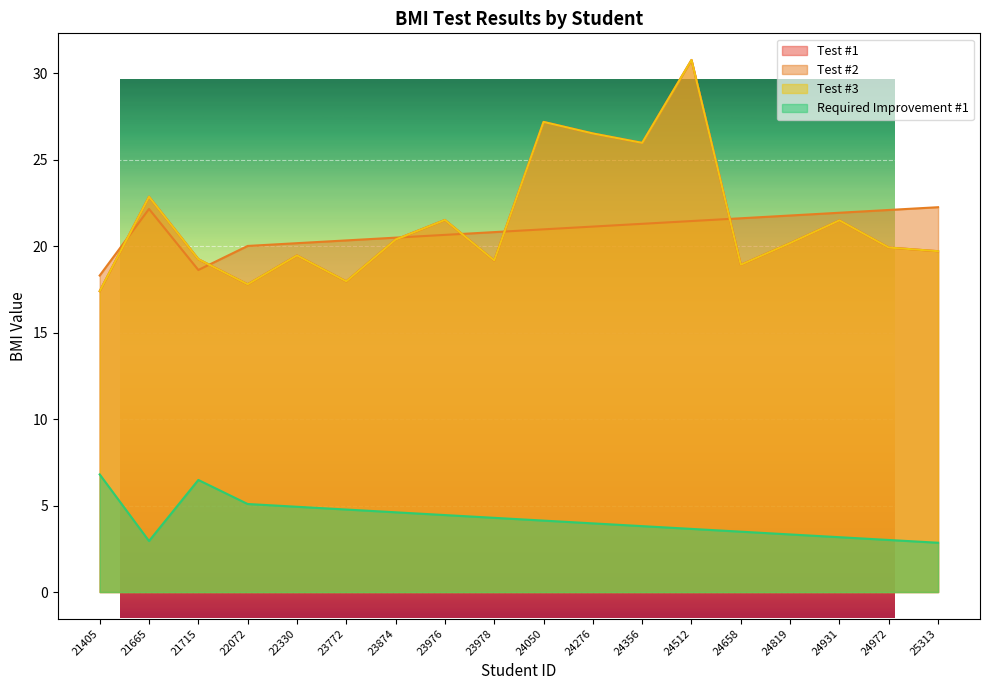

At which label does Test #1 first exceed 20?

21665